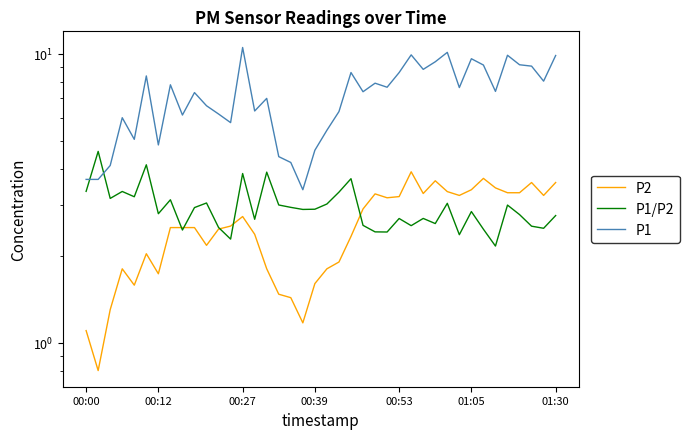

How many categories are shown in the chart?

40